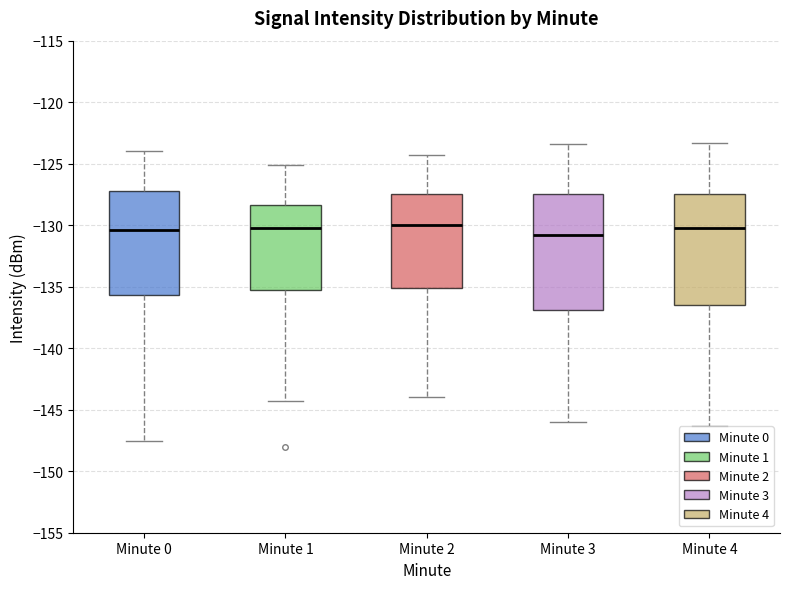

Reading left to right, transcribe this box plot: for each box, give where its median line is, the range the box spans, and where its two whiskers end, as read against the y-axis. The values are not printed on the chart, so give them approximately, as read against the axis.

Minute 0: median -130.5, box -135.5 to -127.0, whiskers -147.5 to -124.0
Minute 1: median -130.0, box -135.5 to -128.5, whiskers -144.5 to -125.0
Minute 2: median -130.0, box -135.0 to -127.5, whiskers -144.0 to -124.5
Minute 3: median -131.0, box -137.0 to -127.5, whiskers -146.0 to -123.5
Minute 4: median -130.5, box -136.5 to -127.5, whiskers -146.5 to -123.5